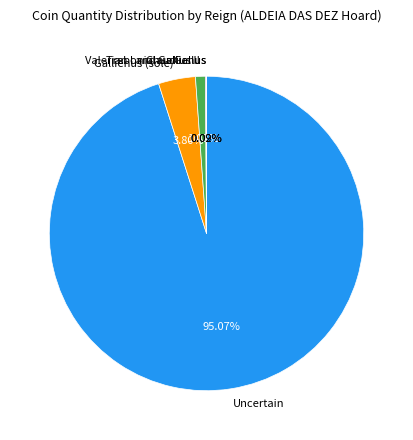

Do Uncertain and Gallienus (sole) together represent more than half of the pie?

Yes